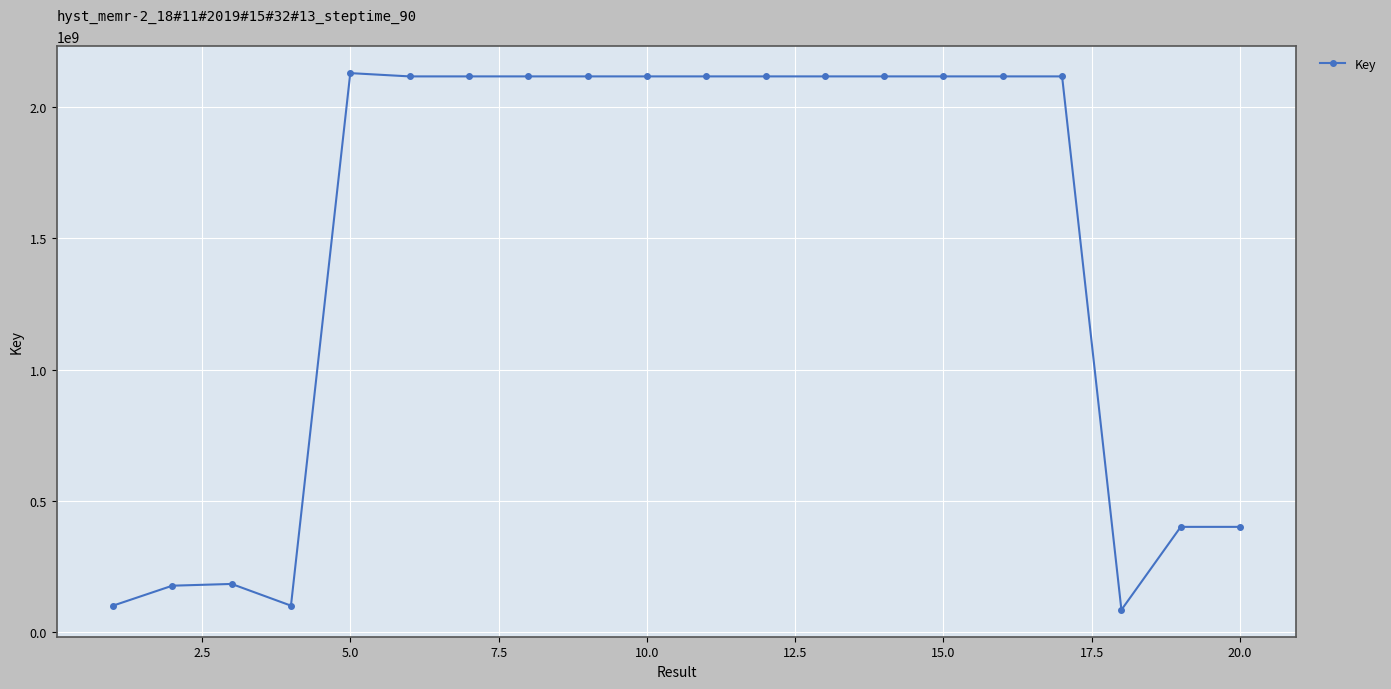

What is the difference between the maximum and minimum values?

2046131874